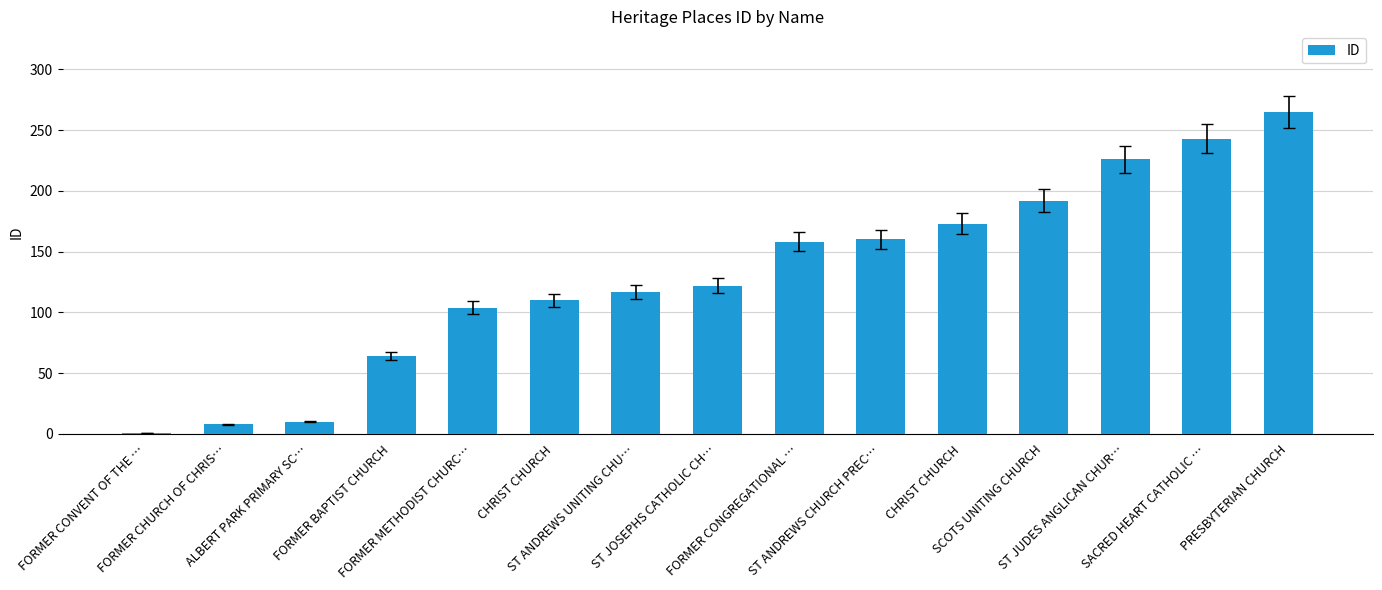

Is it true that the value at PRESBYTERIAN CHURCH is 107?

False